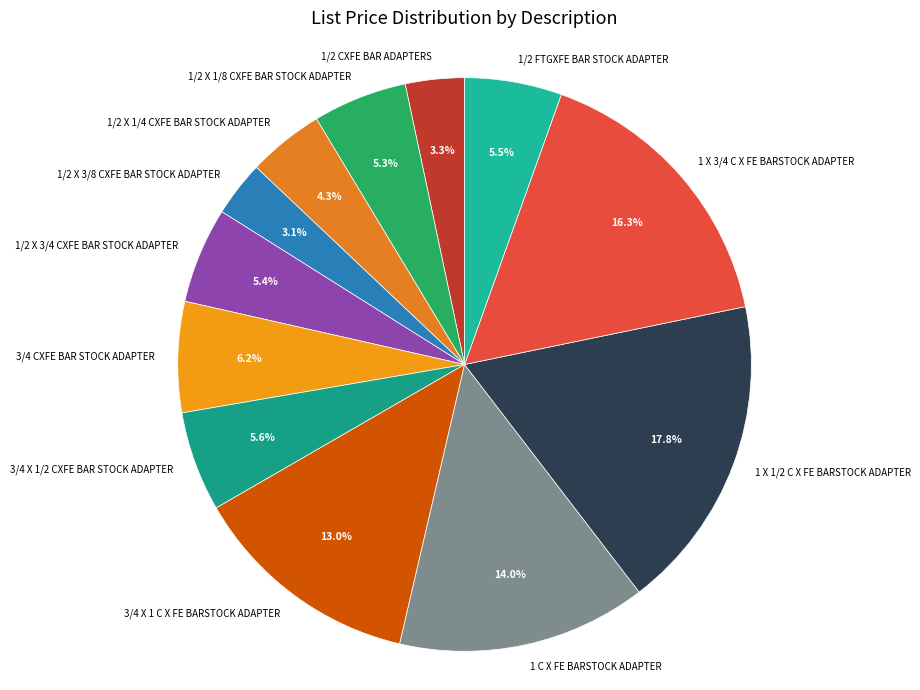

To the nearest percent, what percentage of the pie is 1 C X FE BARSTOCK ADAPTER?

14%